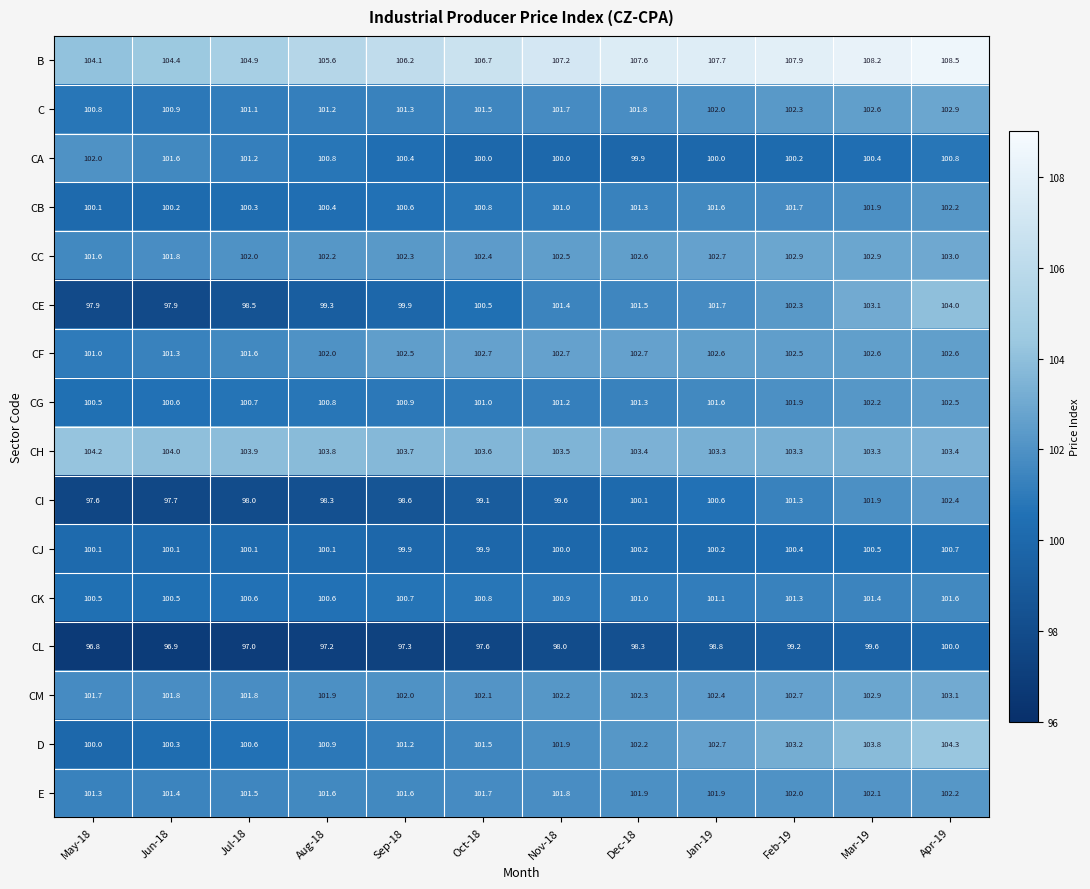

Which category has the highest value in the CL series?

Apr-19